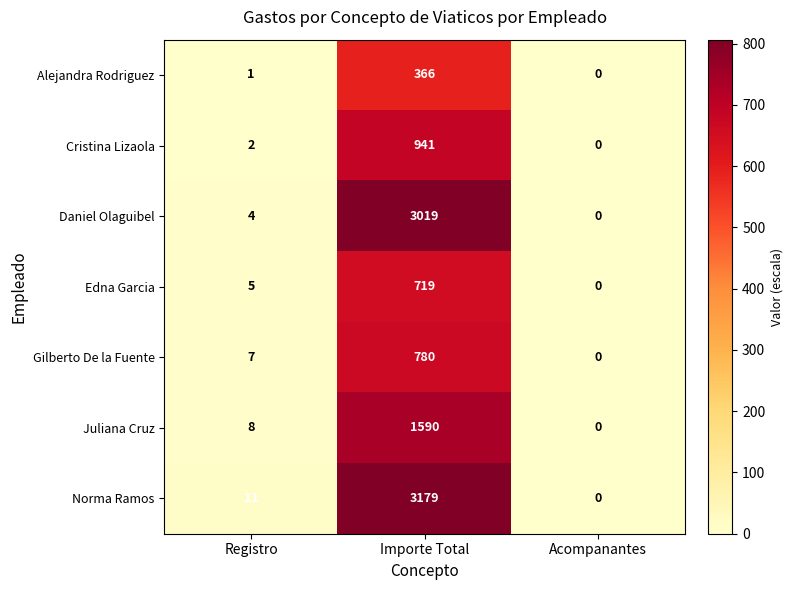

Is it true that Juliana Cruz equals 1590 at Importe Total?

True